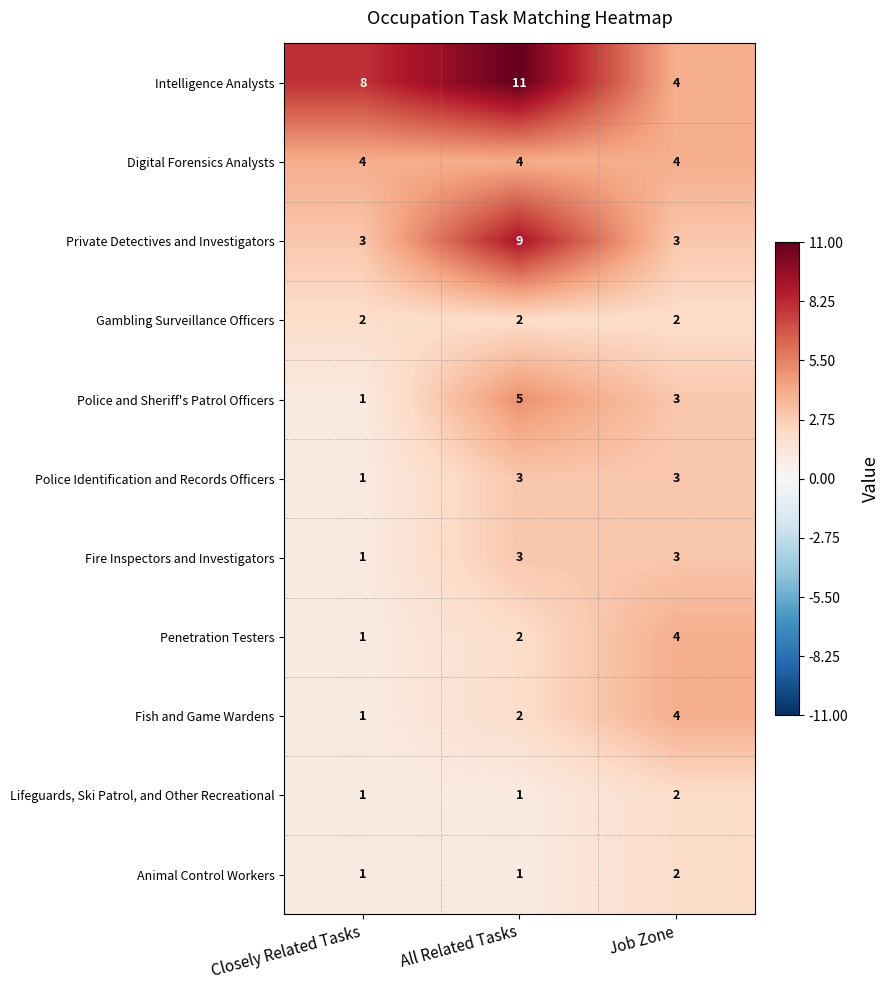

The Penetration Testers series shows 1 at Job Zone. True or false?

False